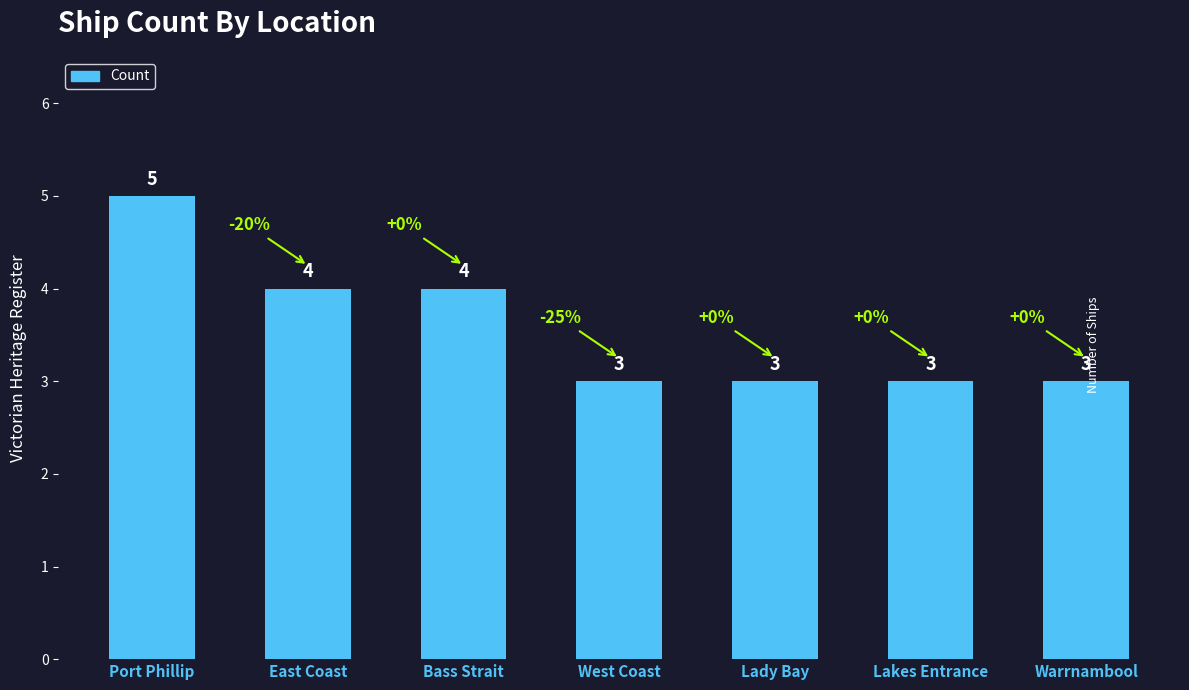

What is the minimum value shown in the chart?

3